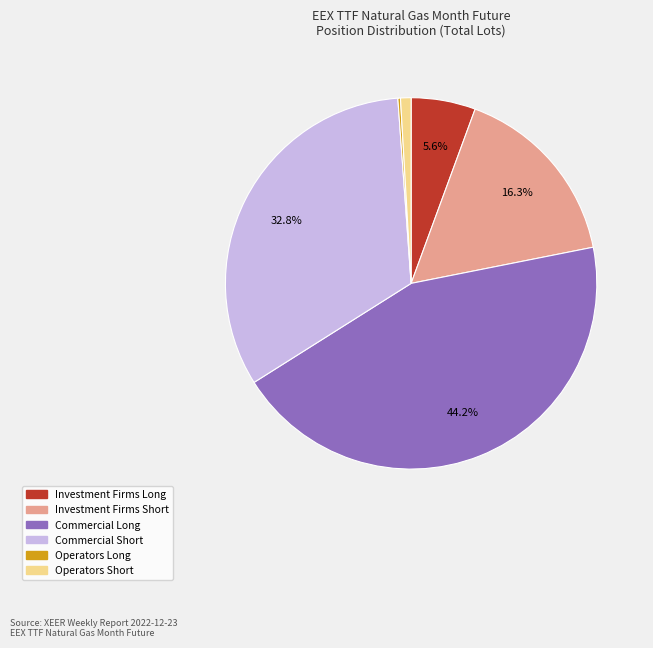

Is there a majority slice in this chart?

No